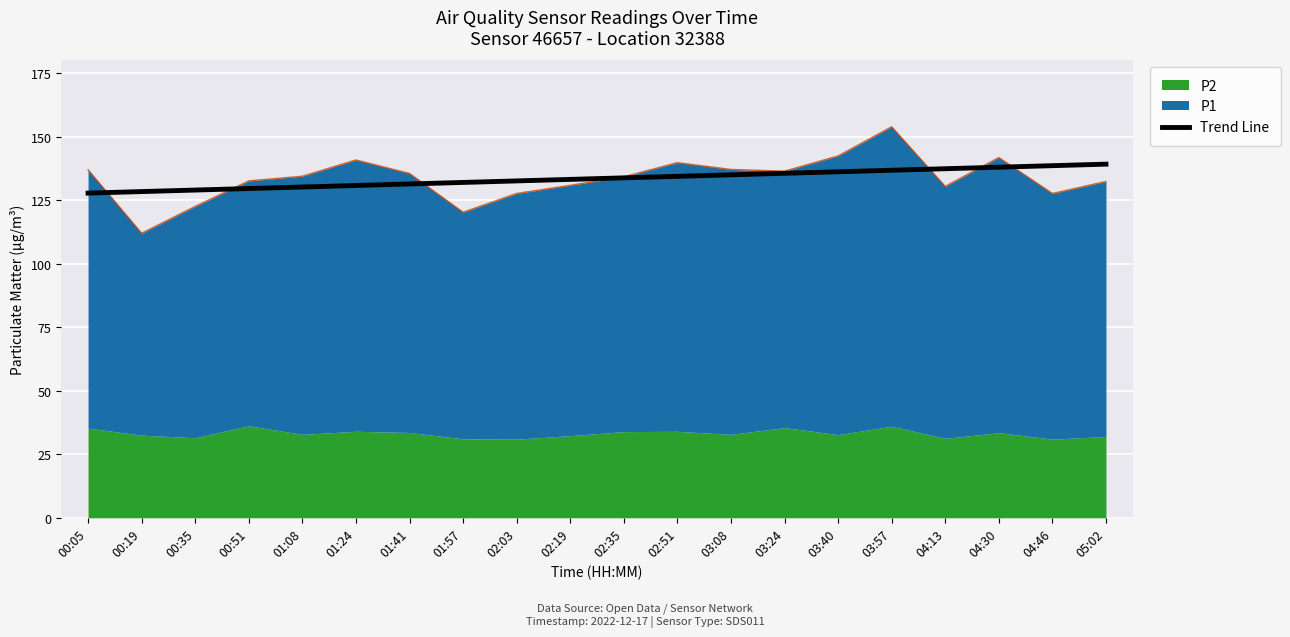

What is the value of the 14th point from the left?

135.6